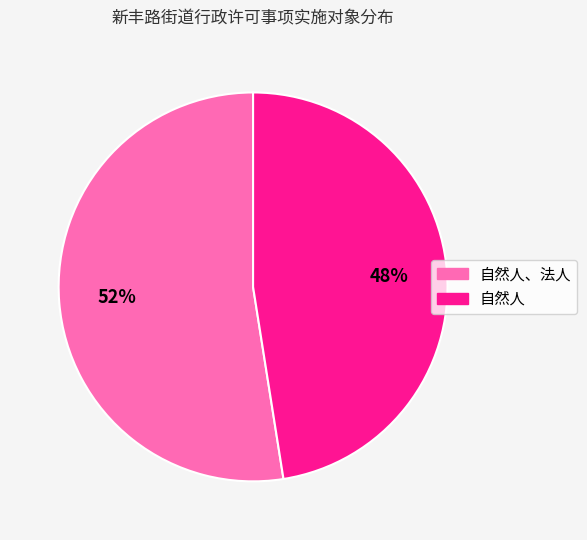

To the nearest percent, what is the combined percentage of 自然人 and 自然人、法人?

100%